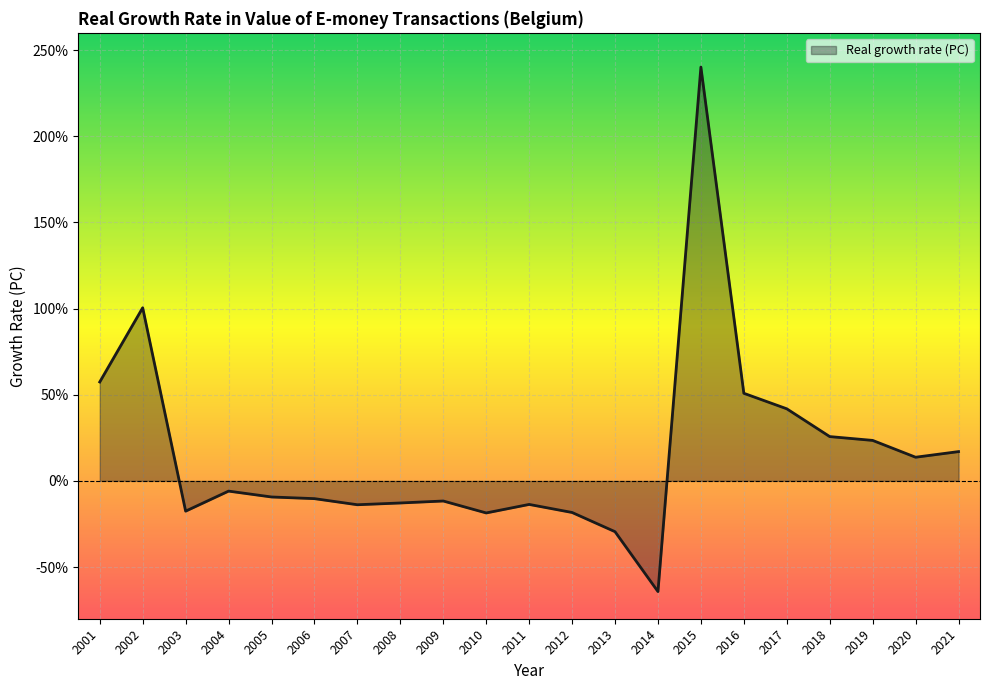

How many values are below -9?

11